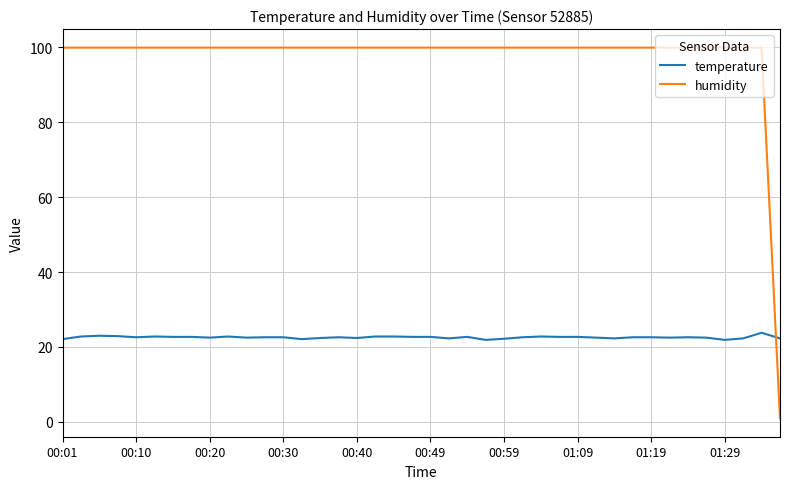

What is the maximum value shown in the chart?

99.9